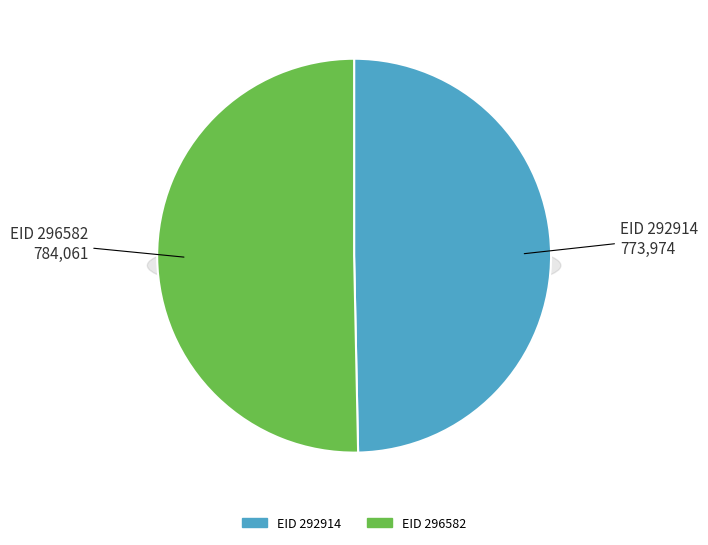

What is the total percentage of EID 296582 and EID 292914?

100.0%